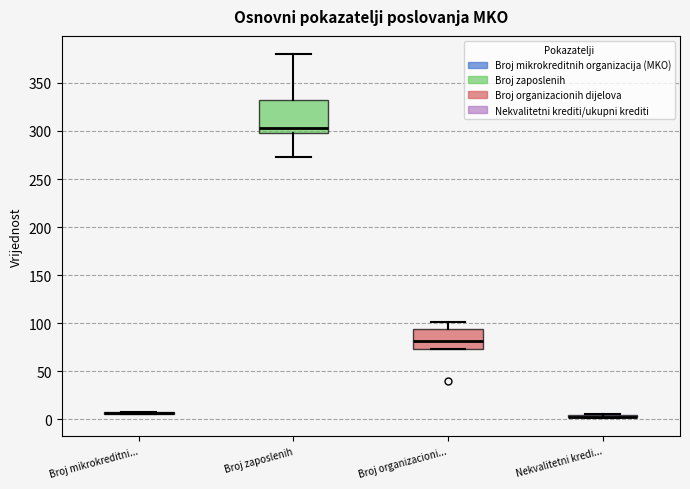

Reading left to right, transcribe this box plot: for each box, give where its median line is, the range the box spans, and where its two whiskers end, as read against the y-axis. The values are not printed on the chart, so give them approximately, as read against the axis.

Broj mikrokreditni...: box collapsed to a line at 5, whiskers 5 to 10
Broj zaposlenih: median 305, box 300 to 330, whiskers 275 to 380
Broj organizacioni...: median 80, box 75 to 95, whiskers 75 to 100
Nekvalitetni kredi...: box collapsed to a line at 5, whiskers 0 to 5